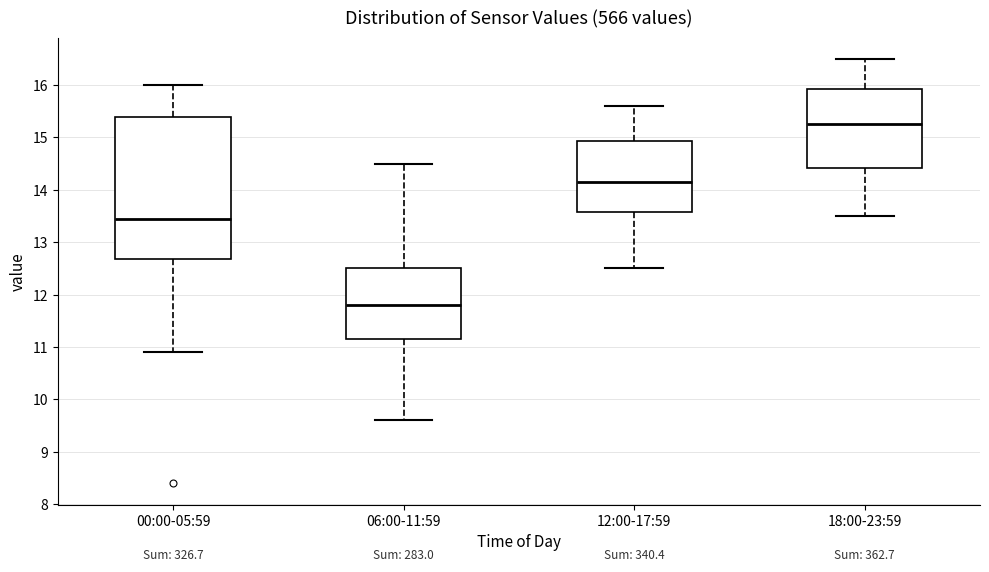

Which box's median line is the highest?

18:00-23:59